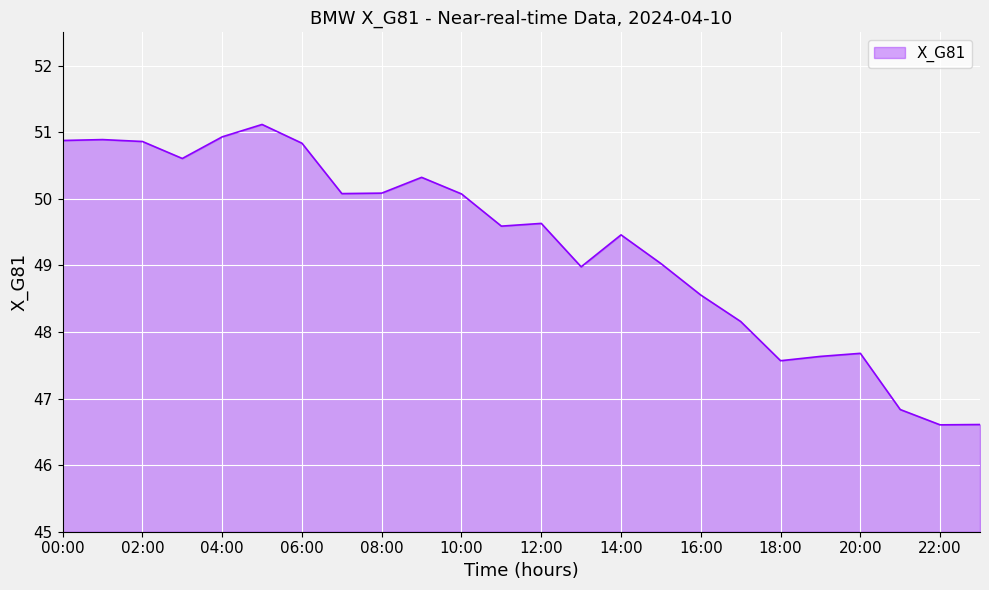

What is the minimum value shown in the chart?

46.6